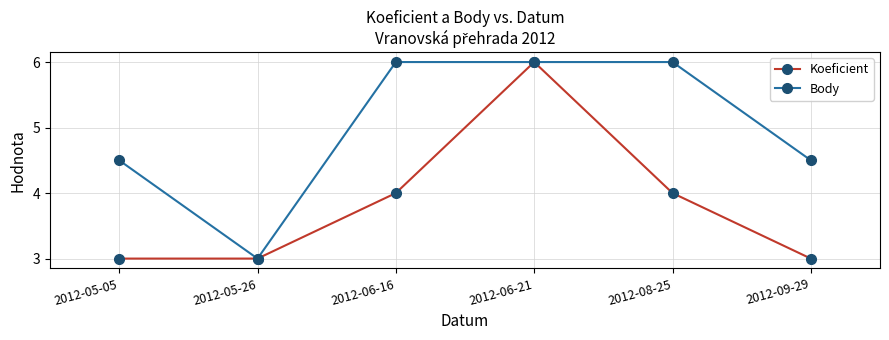

What is the average value of the Body series?

5.0